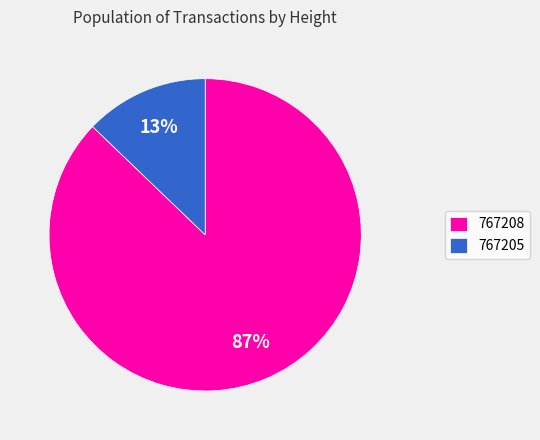

Do 767205 and 767208 together represent more than half of the pie?

Yes